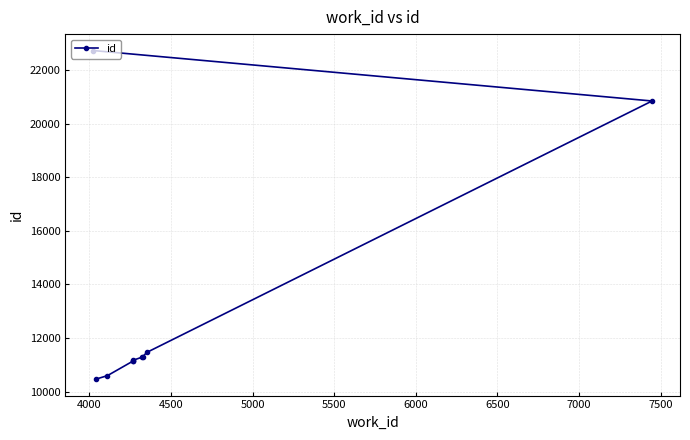

Does the chart have visible grid lines?

Yes